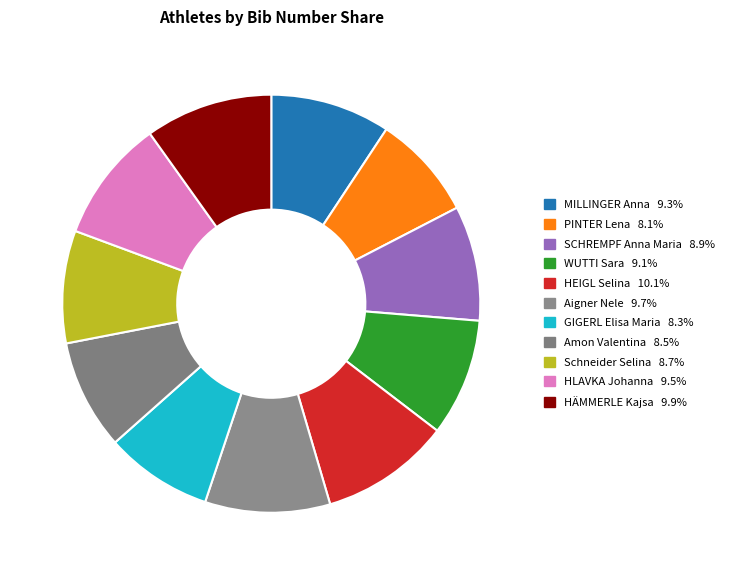

What percentage is NOT represented by GIGERL Elisa Maria?

91.7%